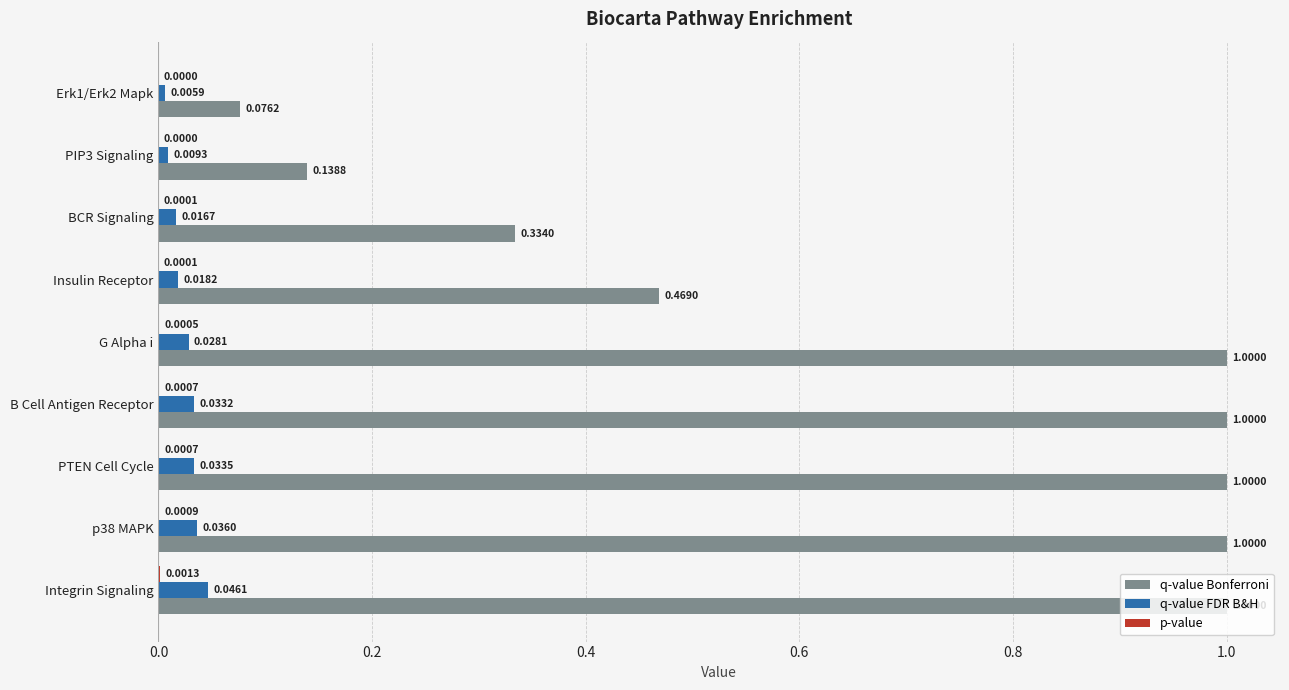

Between Erk1/Erk2 Mapk and p38 MAPK, which series saw the biggest shift?

q-value Bonferroni